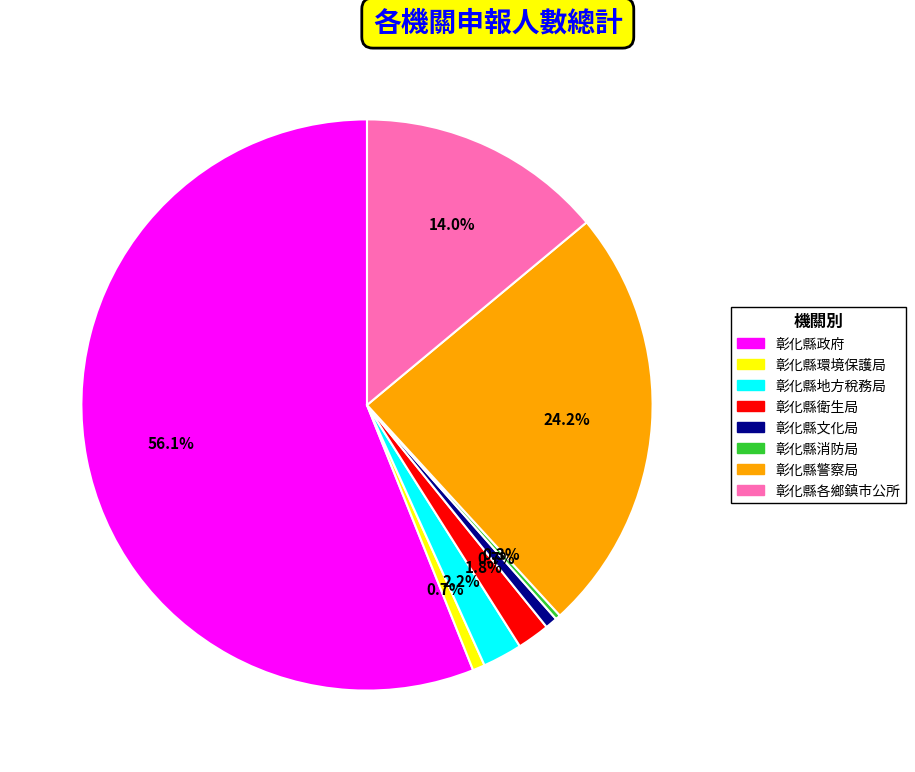

Which category accounts for the majority?

彰化縣政府